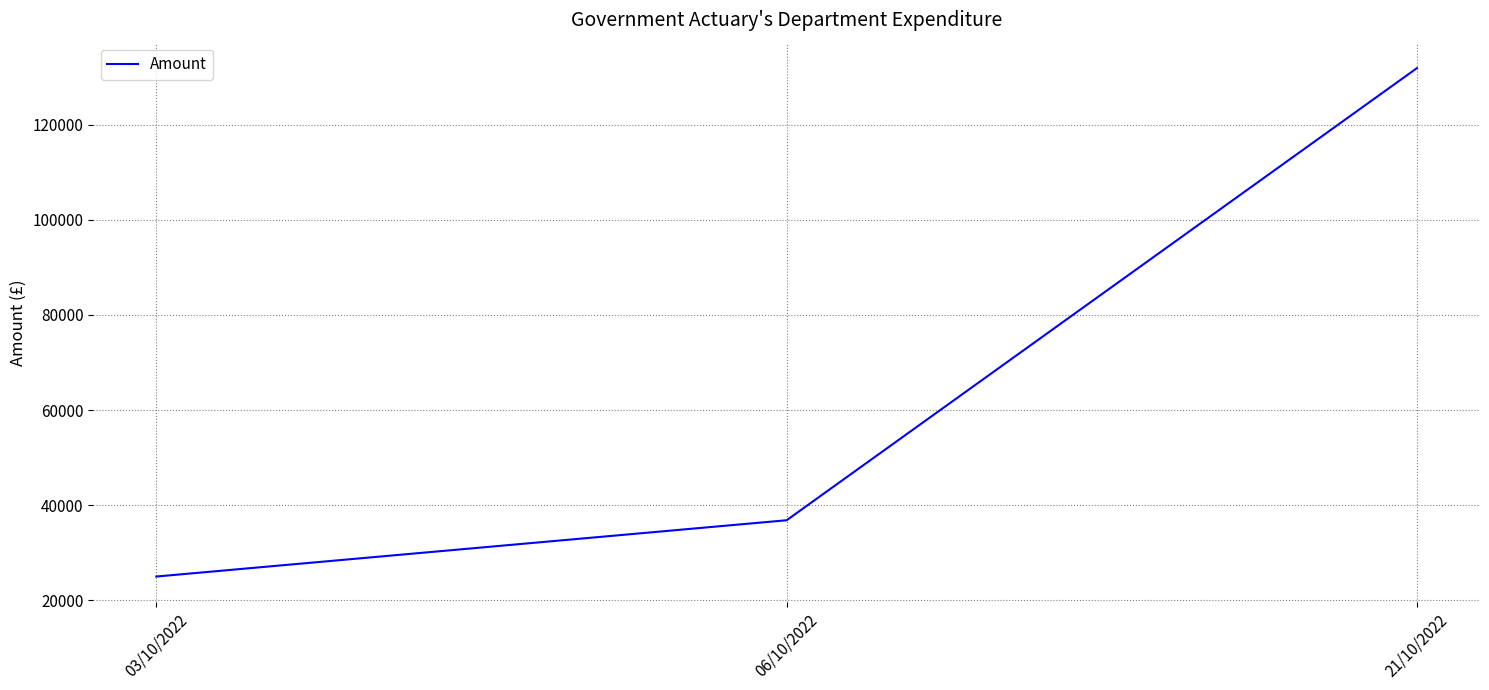

The chart shows a value of 34865.1 at 21/10/2022. True or false?

False